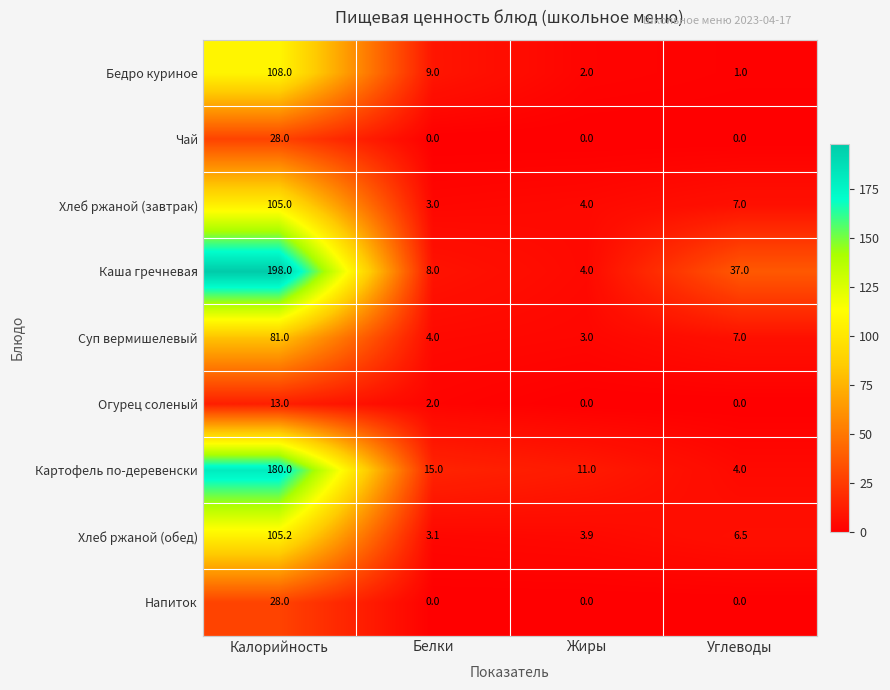

The Хлеб ржаной (обед) series shows 3.1 at Белки. True or false?

True